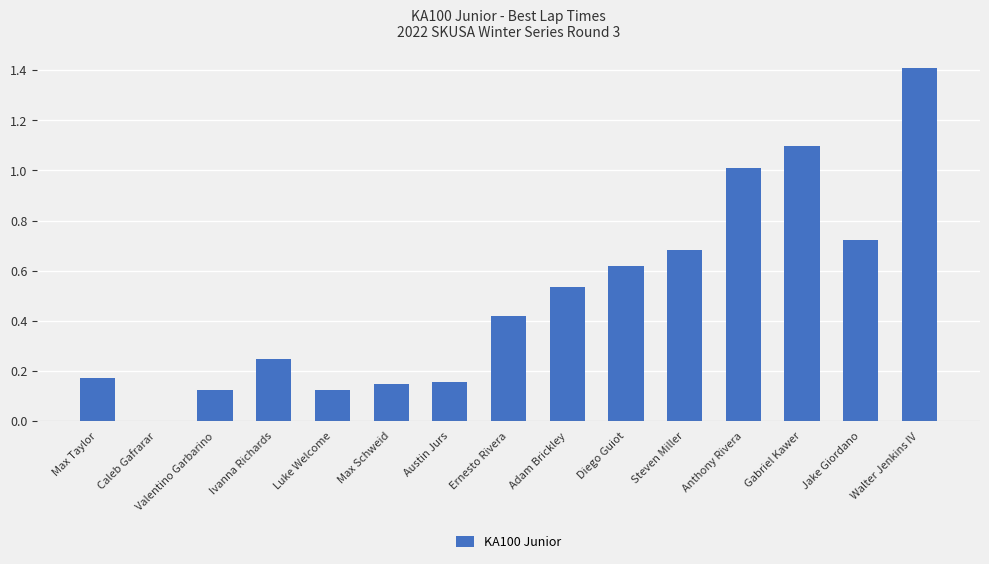

What is the change in value from Luke Welcome to Adam Brickley?

+0.4